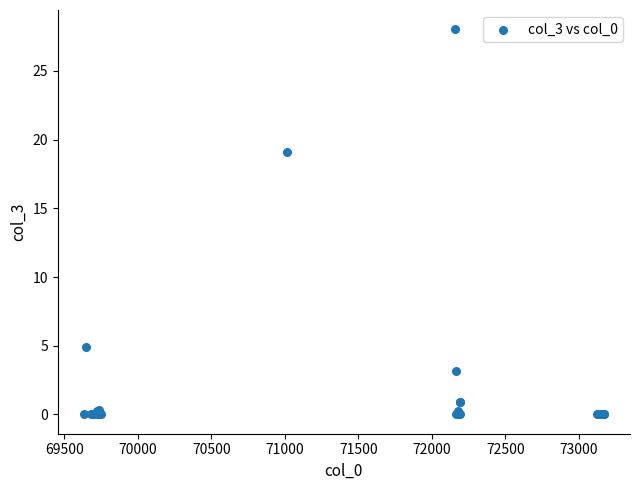

What Y value in the scatter plot is closest to 14?

19.1